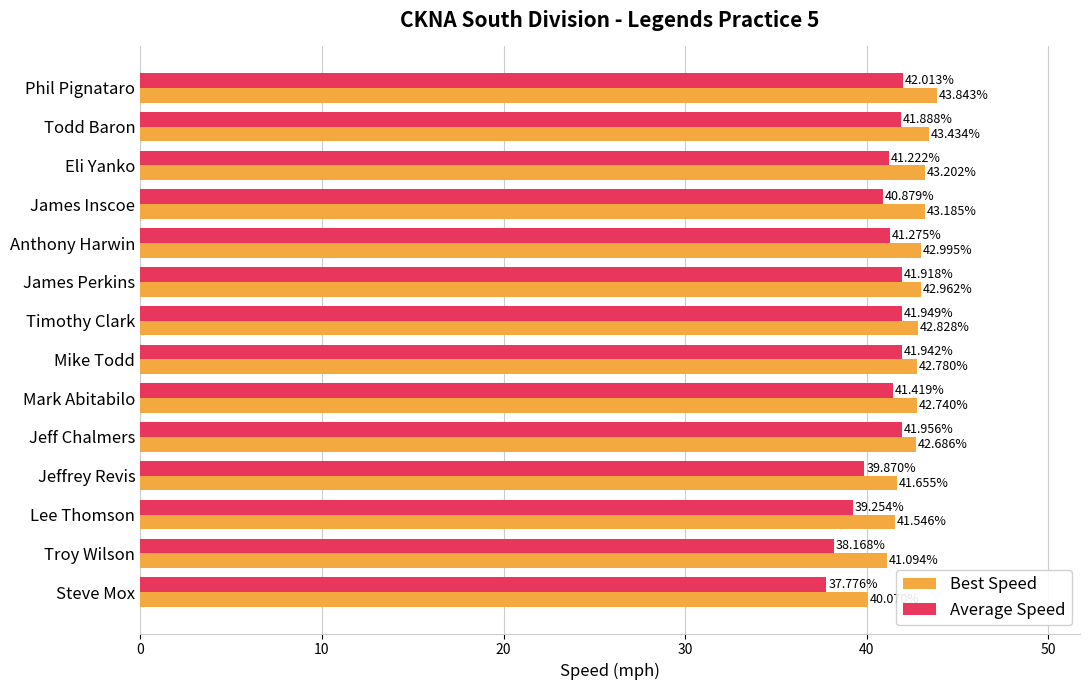

Which series has the widest spread of values?

Average Speed